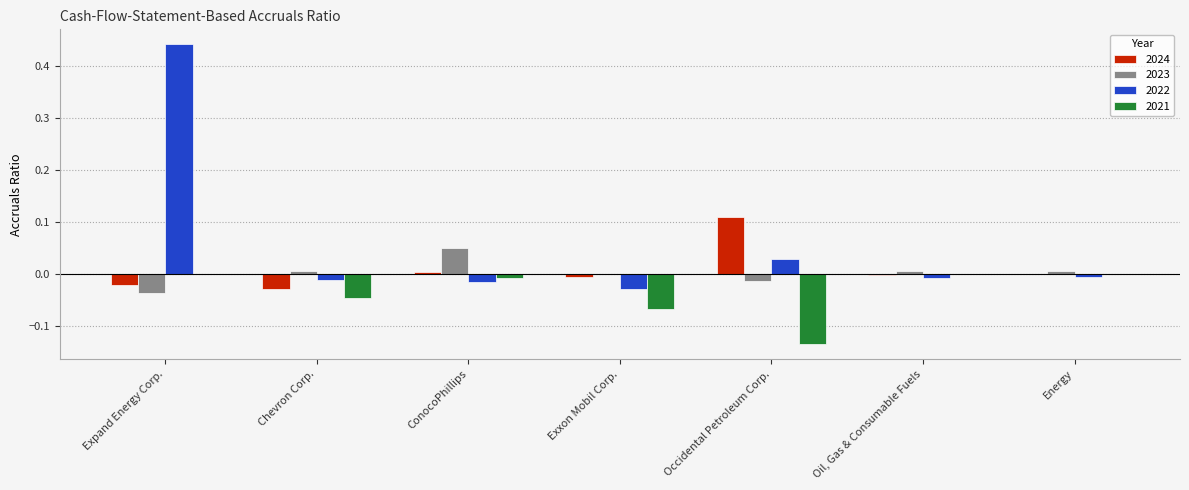

At which label does 2024 reach its peak?

Occidental Petroleum Corp.